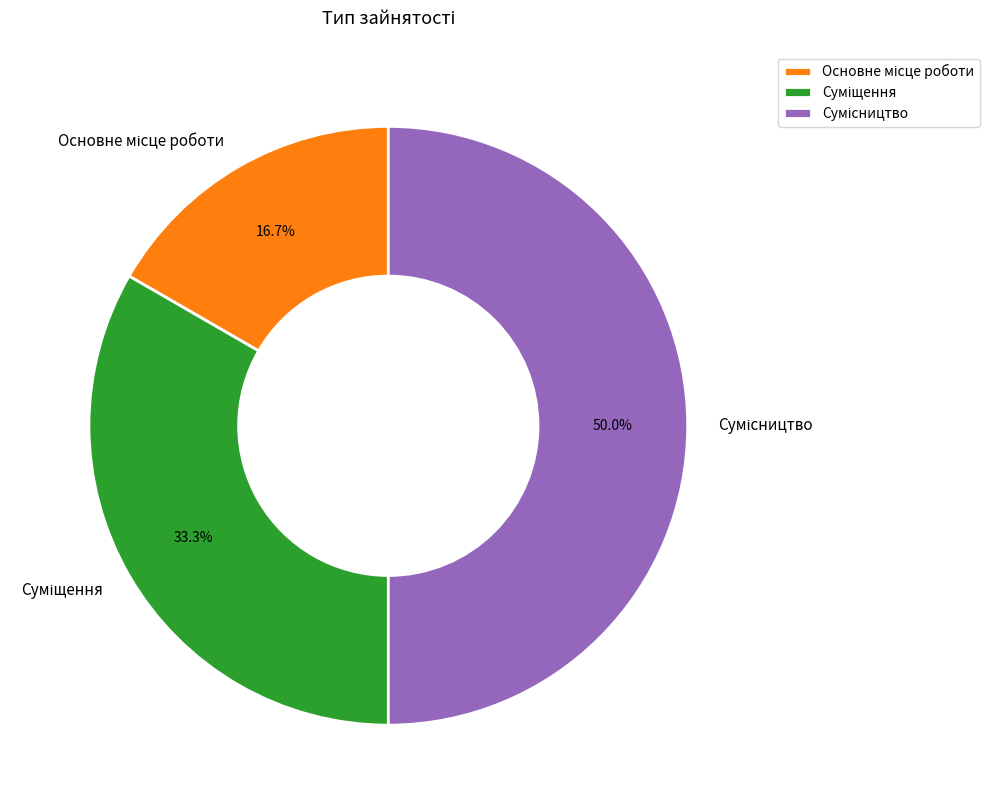

Is there a majority slice in this chart?

No